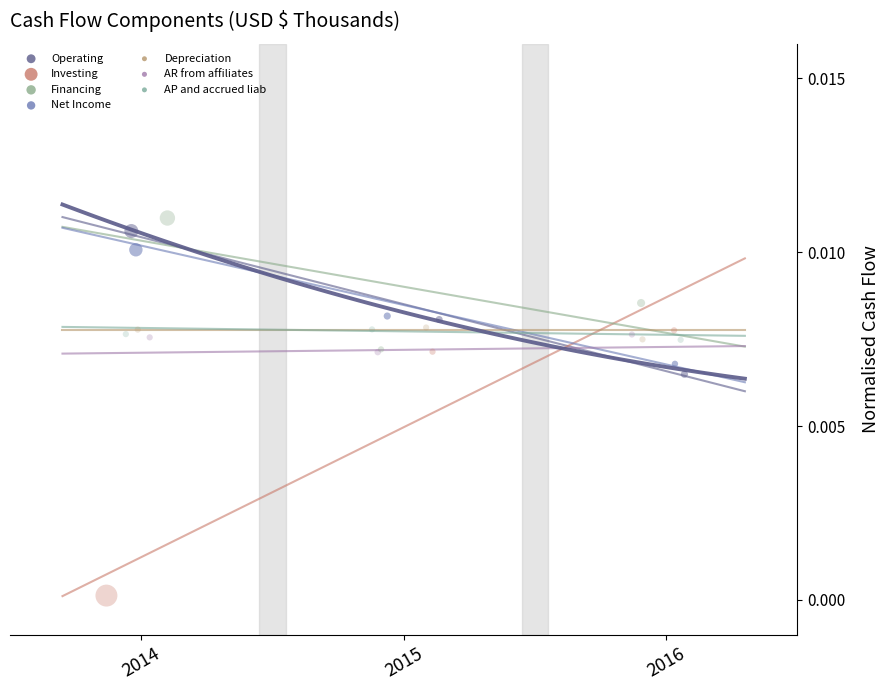

Which series has the largest Y range (max minus min)?

Investing